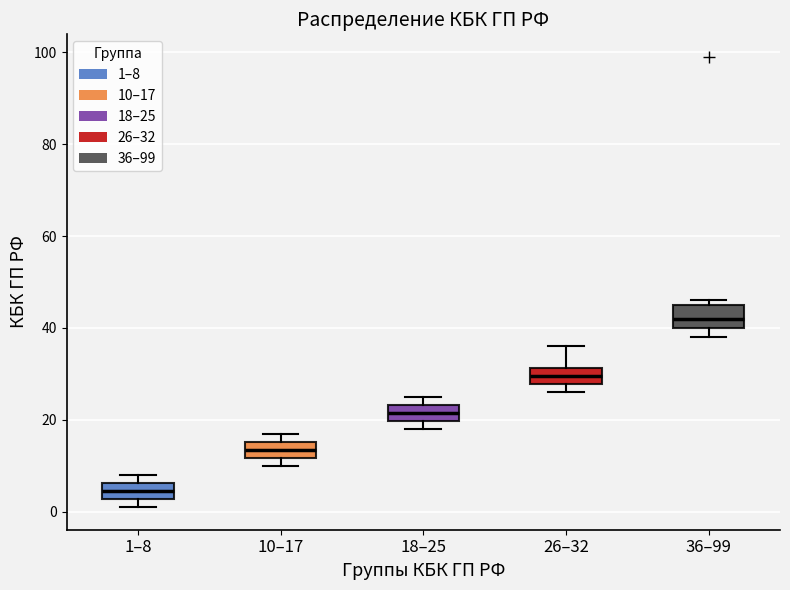

Reading left to right, transcribe this box plot: for each box, give where its median line is, the range the box spans, and where its two whiskers end, as read against the y-axis. The values are not printed on the chart, so give them approximately, as read against the axis.

1–8: median 4, box 2 to 6, whiskers 2 (just below the box's lower edge) to 8
10–17: median 14, box 12 to 16, whiskers 10 to 18
18–25: median 22, box 20 to 24, whiskers 18 to 26
26–32: median 30, box 28 to 32, whiskers 26 to 36
36–99: median 42, box 40 to 46, whiskers 38 to 46 (just above the box's upper edge)